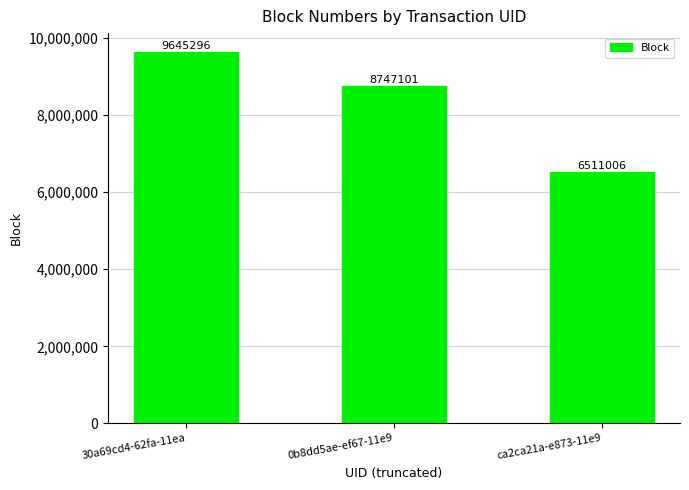

List the labels in order of value, smallest first.

ca2ca21a-e873-11e9, 0b8dd5ae-ef67-11e9, 30a69cd4-62fa-11ea